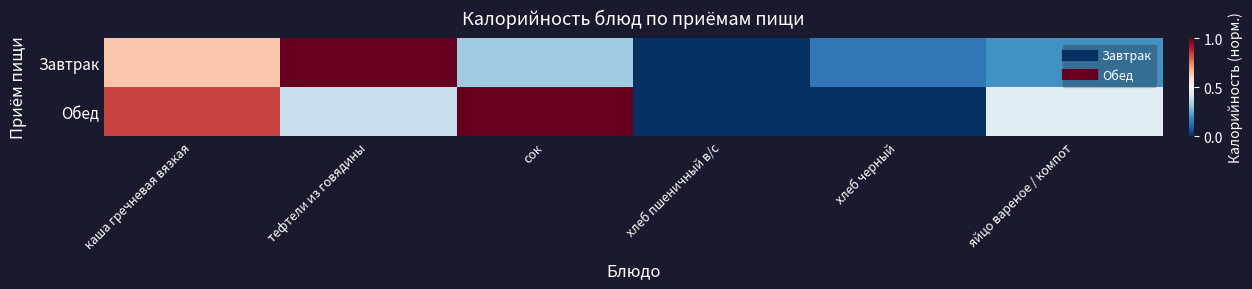

Which series has the largest range (max minus min)?

Завтрак